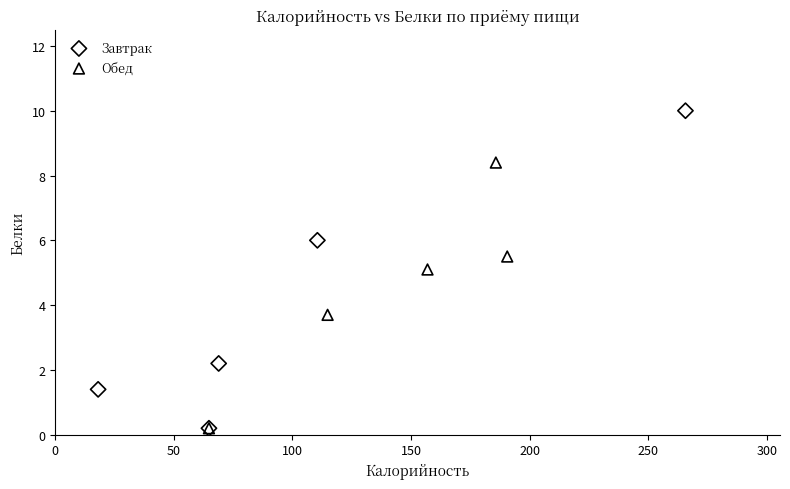

What are all the series names shown in the legend?

Завтрак, Обед